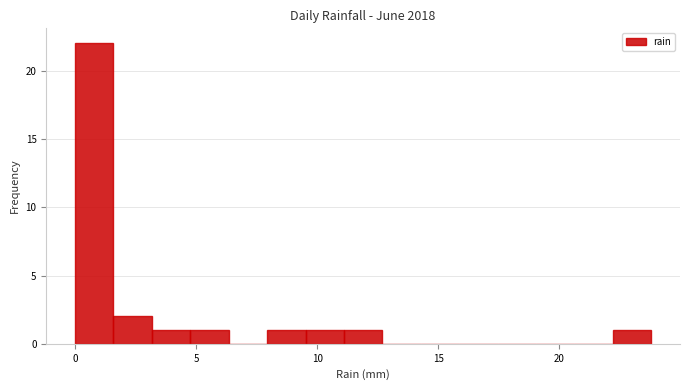

Around what value on the x-axis is the tallest bar? Give the approximate position of its centre, as read against the axis.

1.0